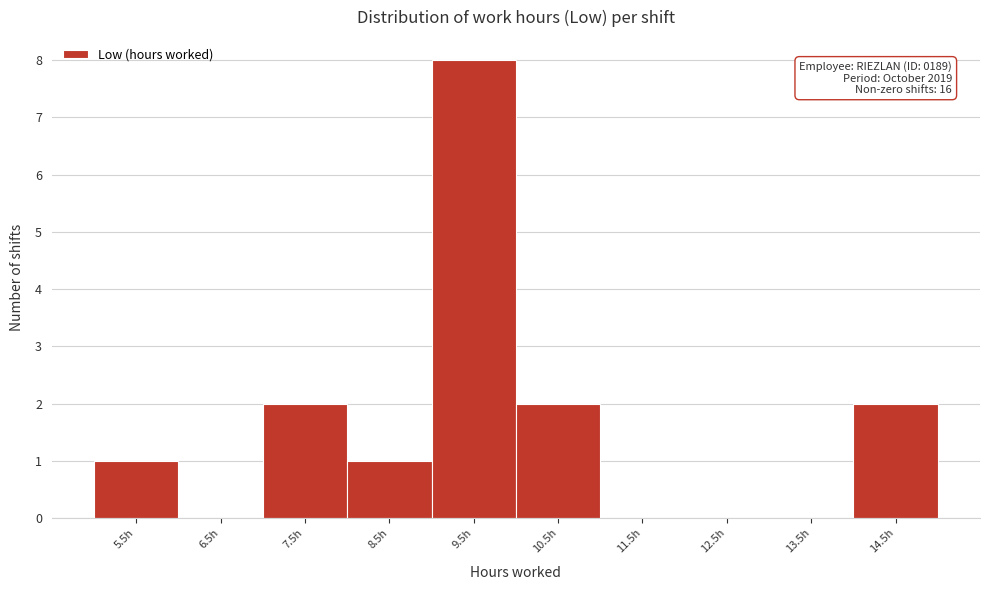

Which range on the x-axis has the tallest bar?

9 to 10